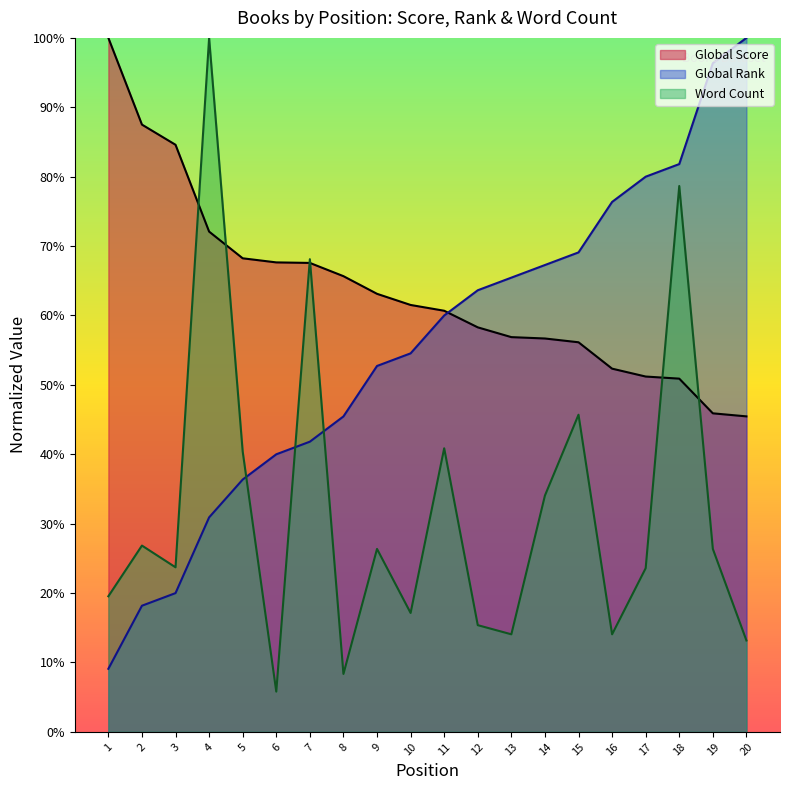

What are all the series names shown in the legend?

Global Score, Global Rank, Word Count